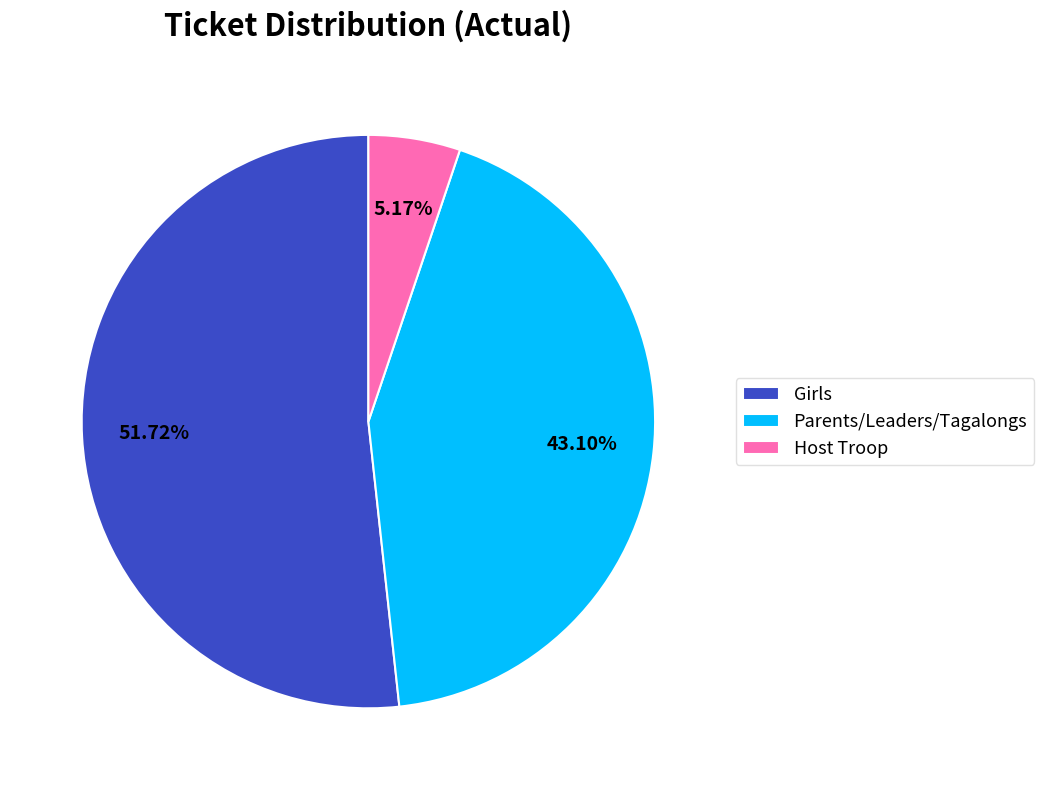

Which category accounts for the majority?

Girls